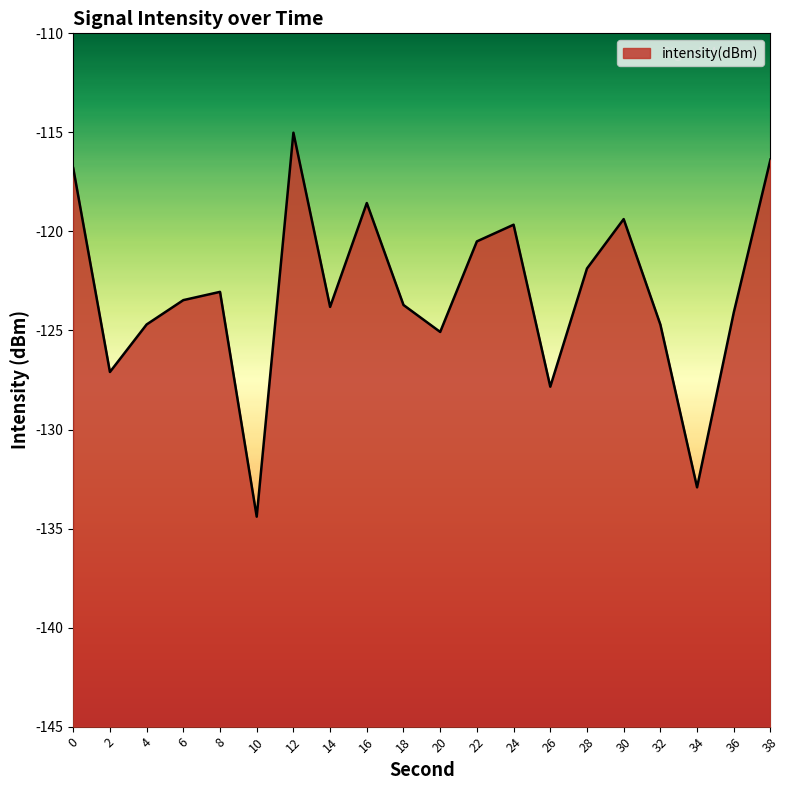

What is the change in value from 20 to 30?

+5.7